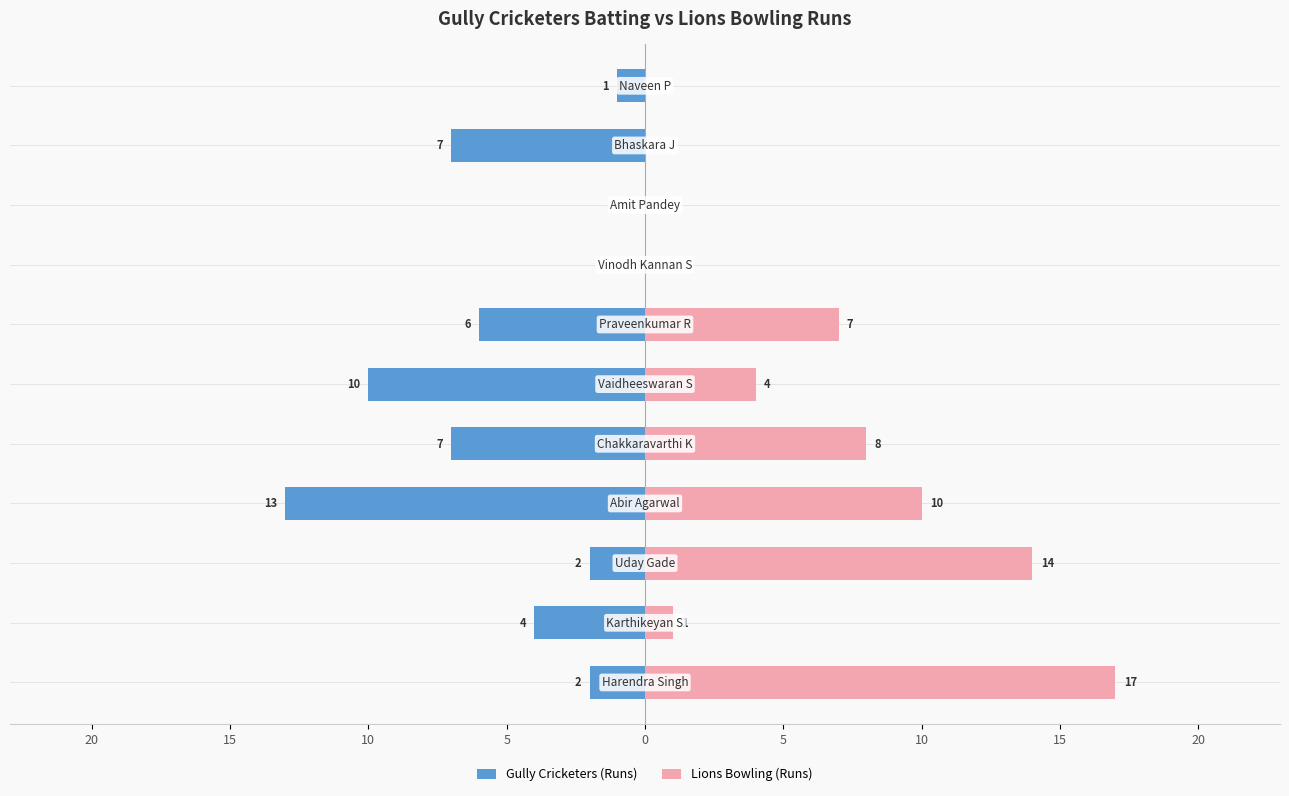

Rank the series by their maximum value, from highest to lowest.

Lions Bowling (Runs), Gully Cricketers (Runs)